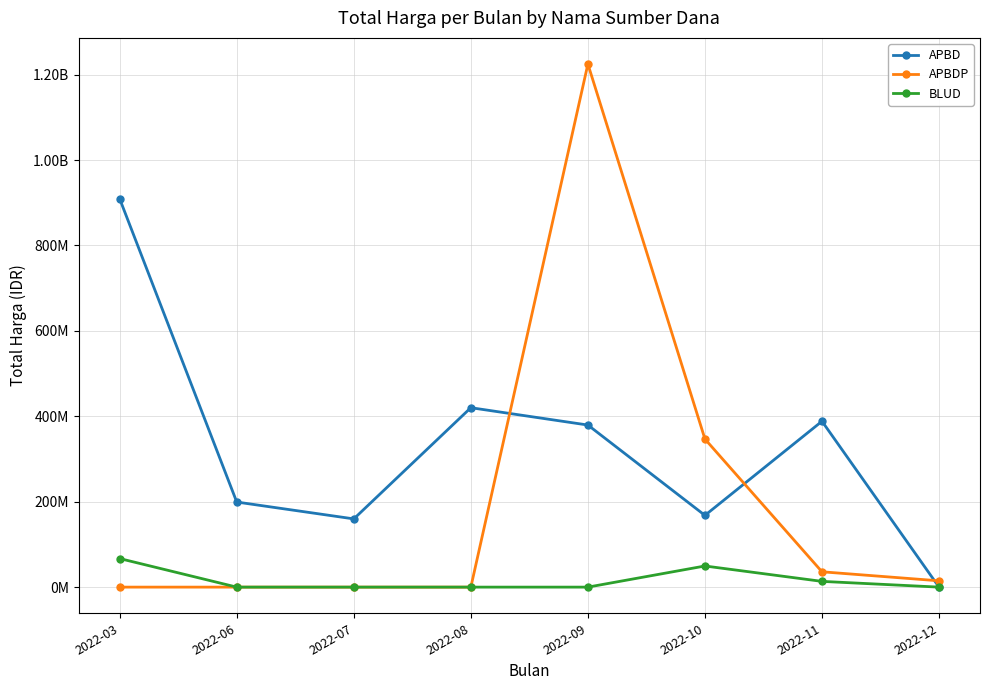

What is the maximum value shown in the chart?

1224682000